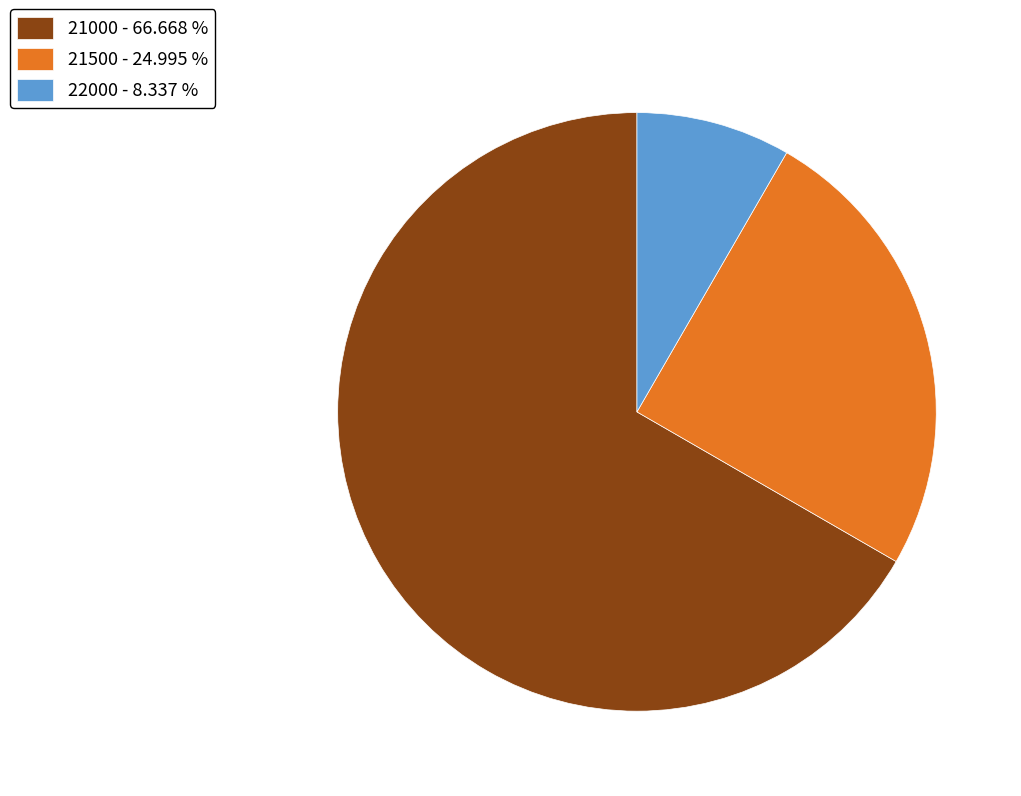

What is the ratio of the value at 21000 - 66.668 % to the value at 21500 - 24.995 %?

2.7